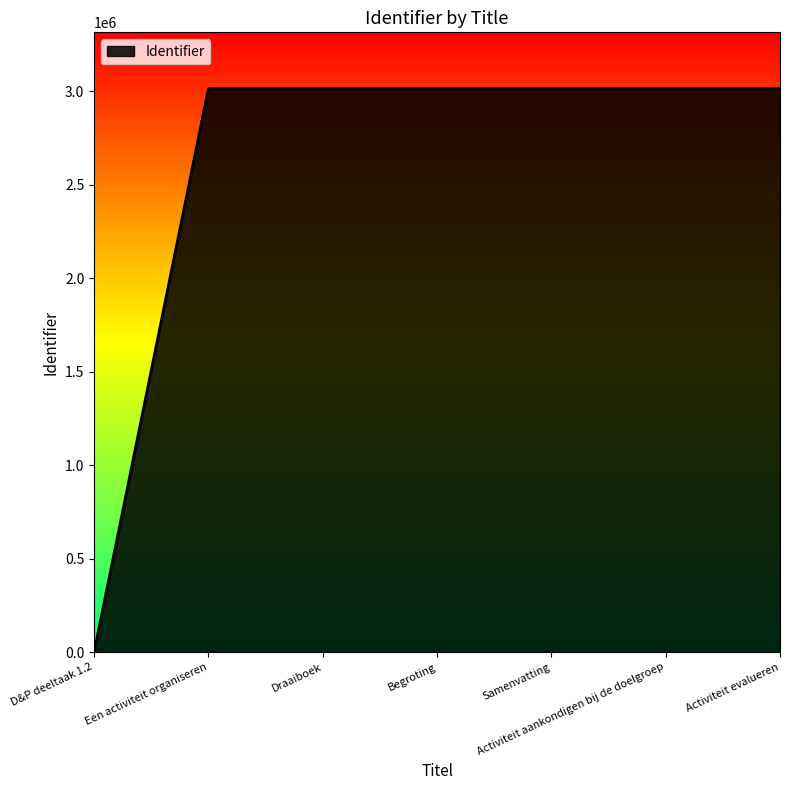

Which has a higher value, Een activiteit organiseren or D&P deeltaak 1.2?

Een activiteit organiseren